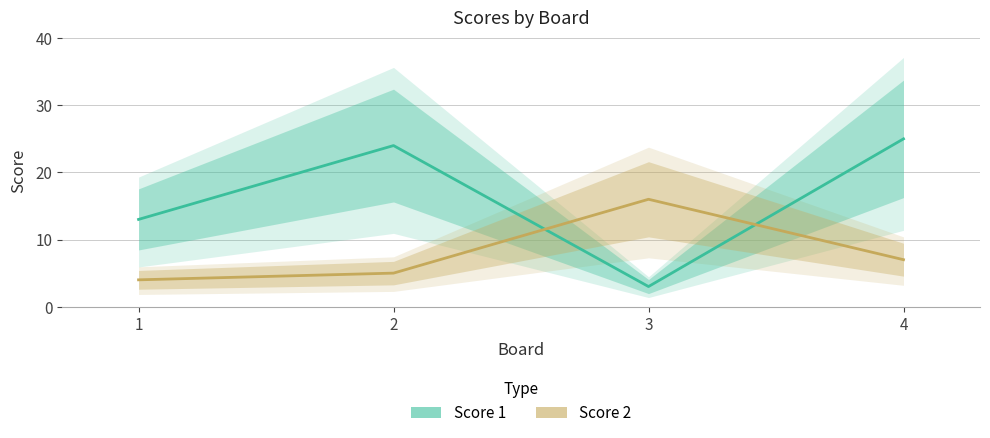

What is the approximate value of Score 2 at 2, to the nearest 5?

5